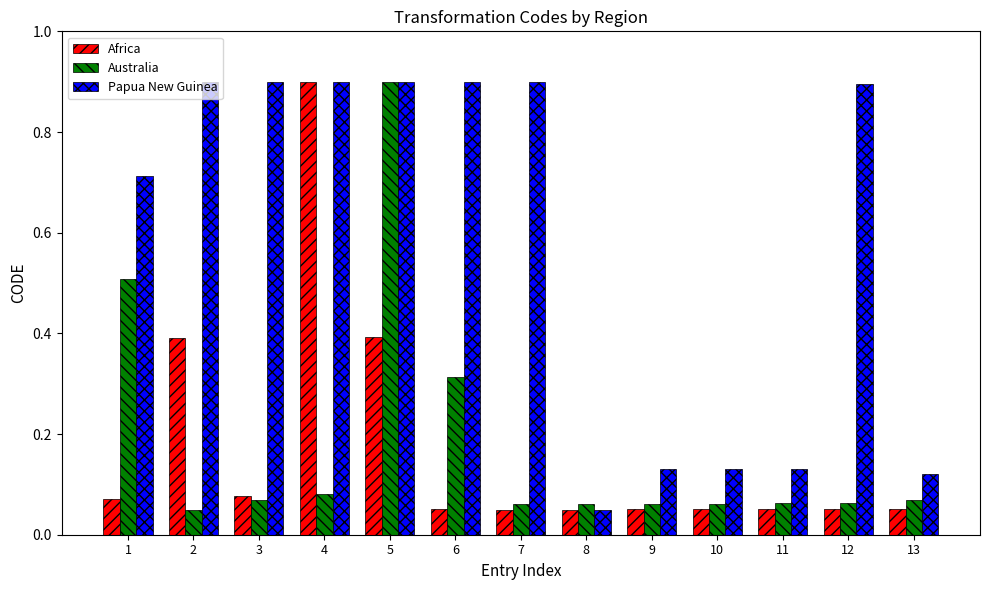

What is the total value across all series at 5?

2.2